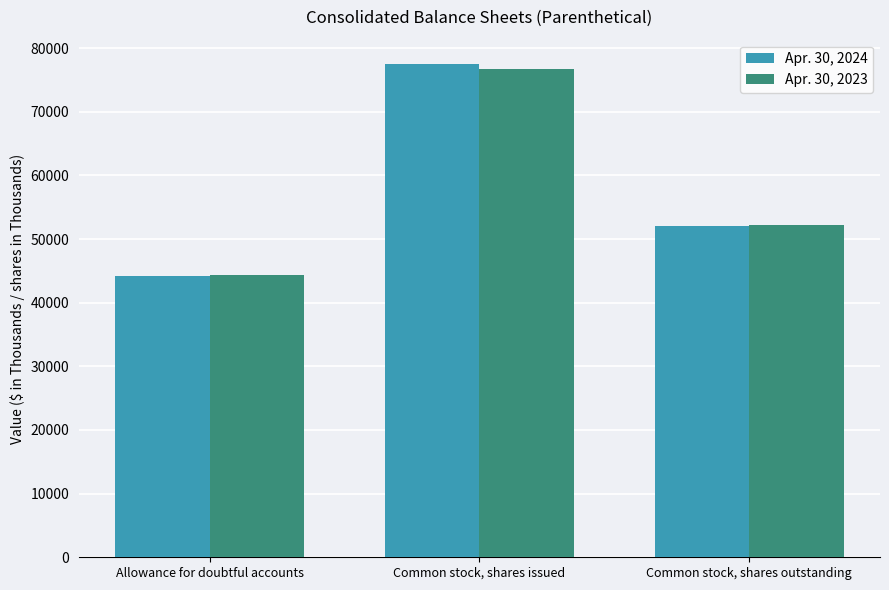

The value of Apr. 30, 2023 at Allowance for doubtful accounts is 44377. True or false?

True